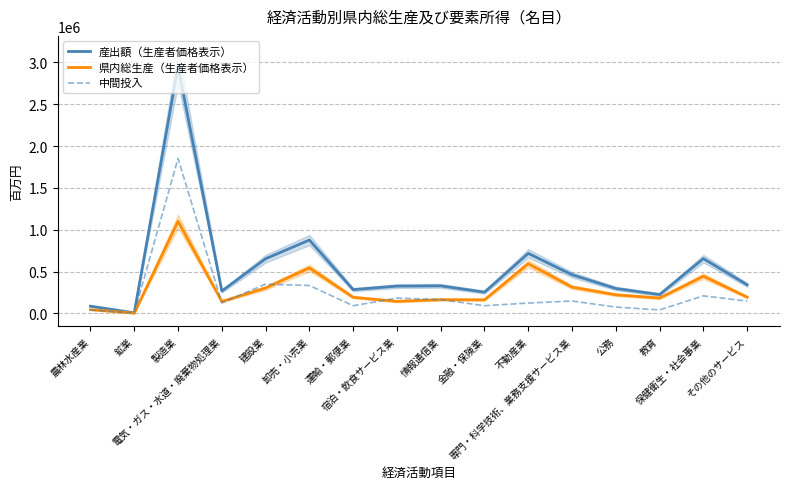

List the labels in order of 産出額（生産者価格表示） value, largest first.

製造業, 卸売・小売業, 不動産業, 保健衛生・社会事業, 建設業, 専門・科学技術、業務支援サービス業, その他のサービス, 情報通信業, 宿泊・飲食サービス業, 公務, 運輸・郵便業, 電気・ガス・水道・廃棄物処理業, 金融・保険業, 教育, 農林水産業, 鉱業